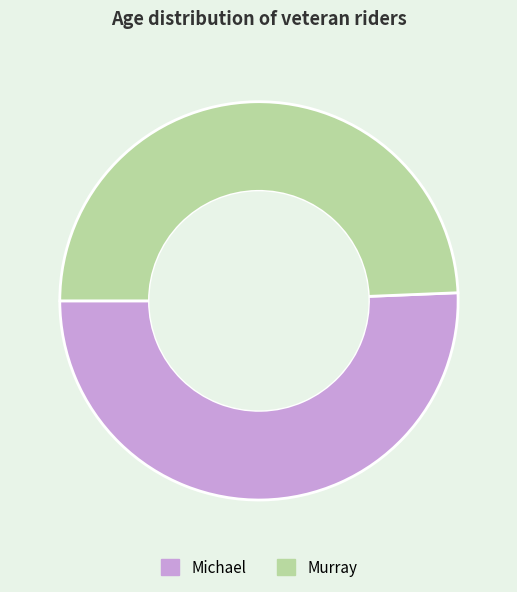

Is it true that Murray is 38% of the pie?

False